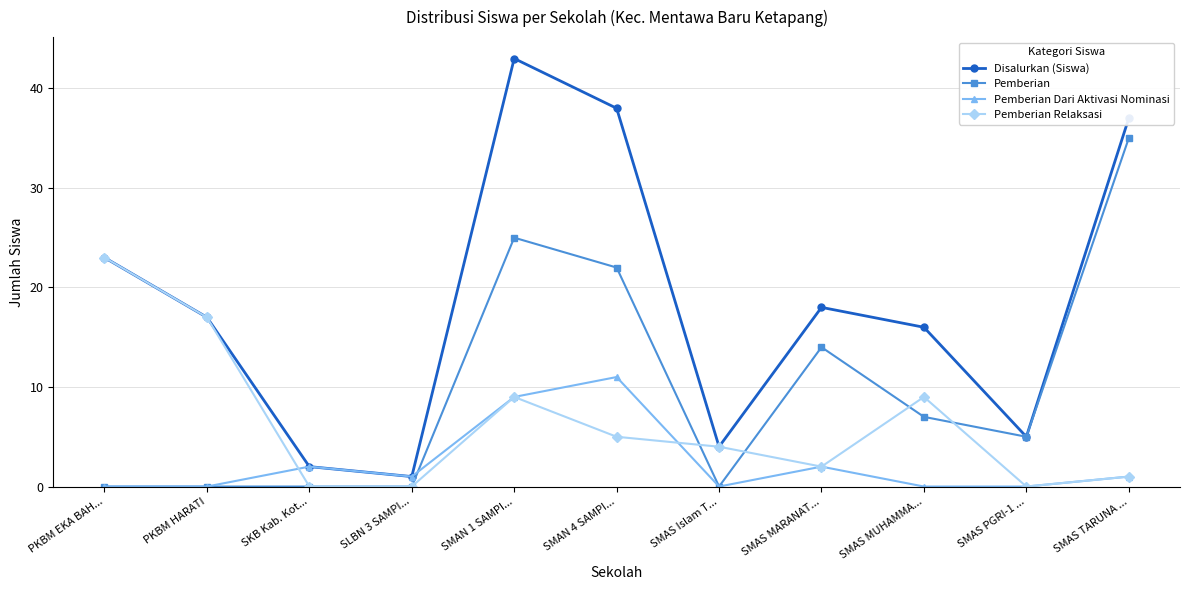

How many lines are shown in the chart?

4